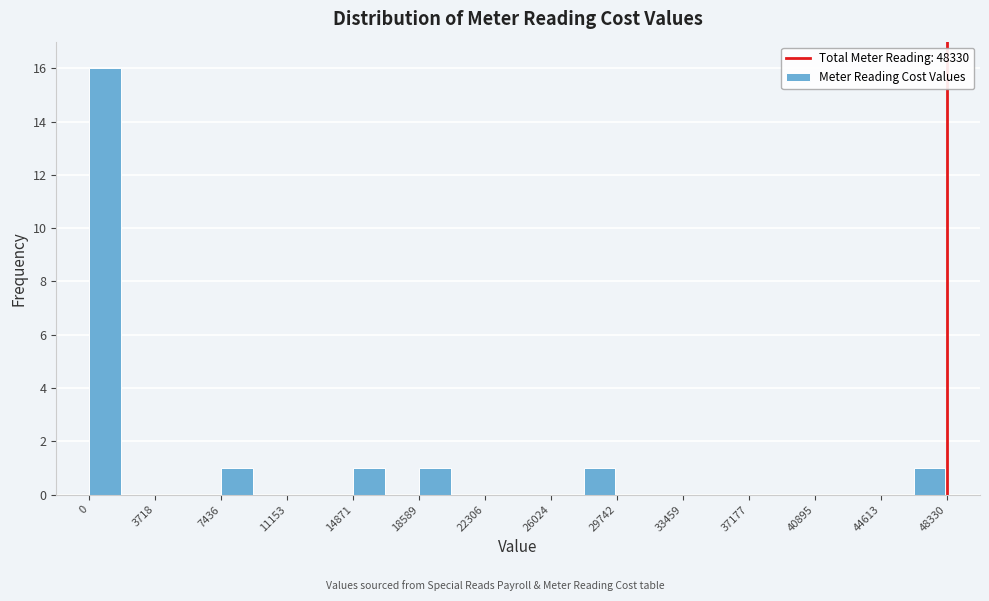

Read against the x-axis, roughly where is the centre of the tallest bar?

1000